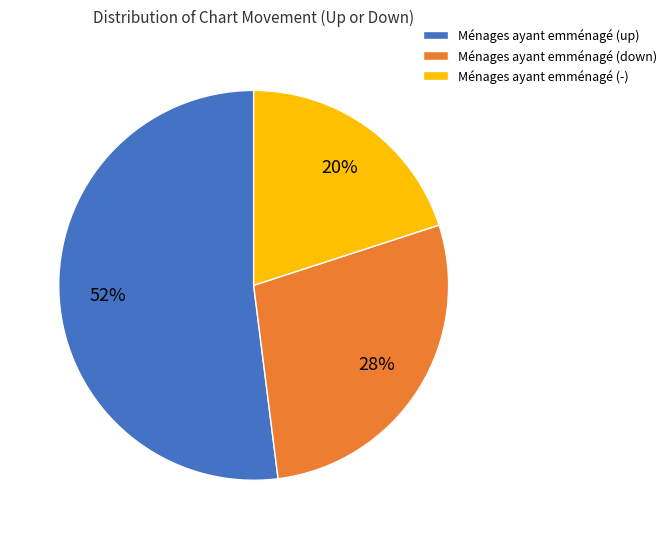

Count the number of slices in the pie.

3